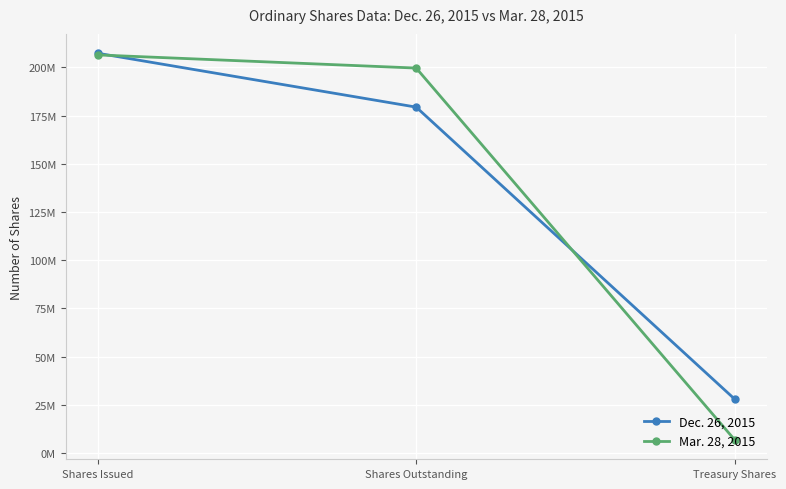

Which series has the widest spread of values?

Mar. 28, 2015